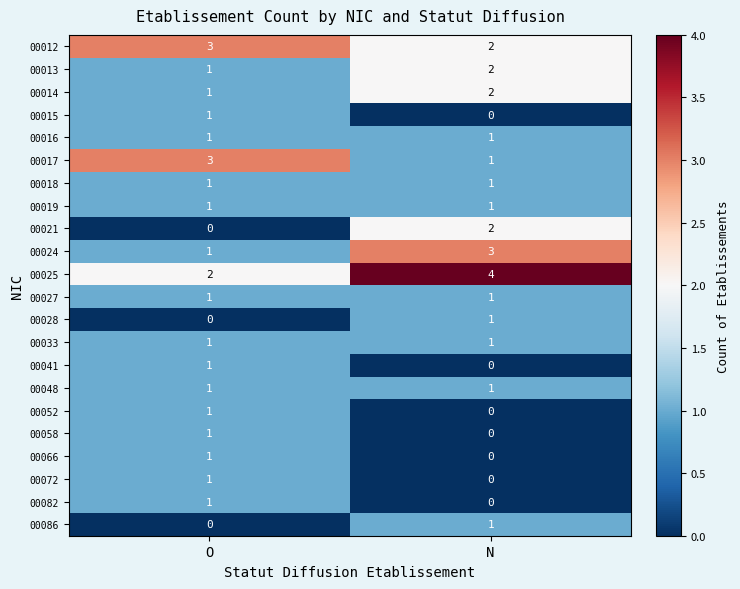

At which category does the chart reach its peak across all series?

N